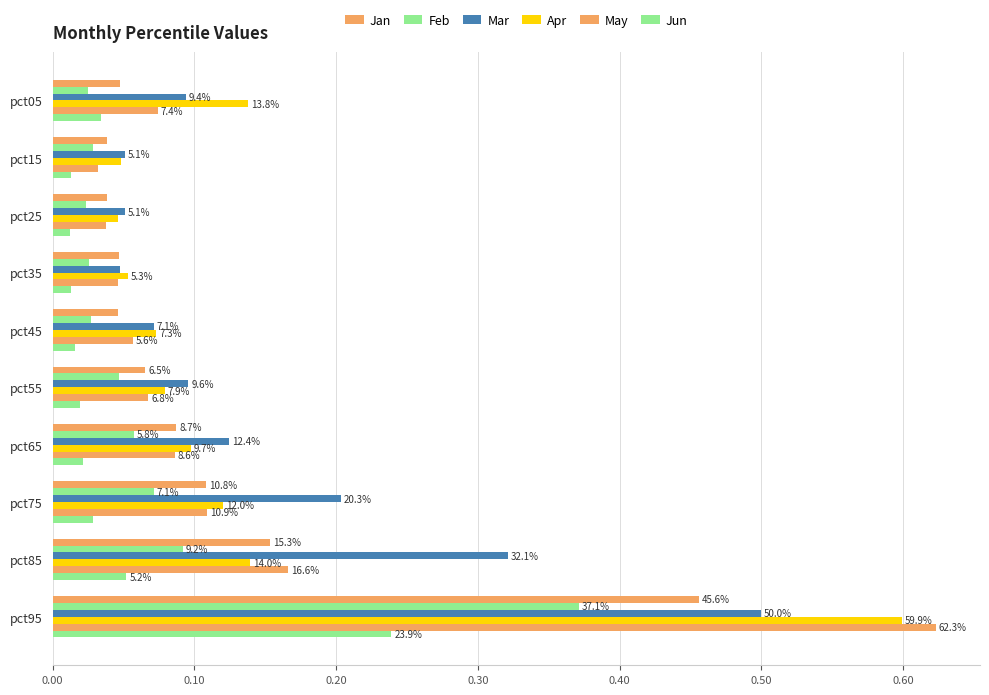

What are all the series names shown in the legend?

Jan, Feb, Mar, Apr, May, Jun